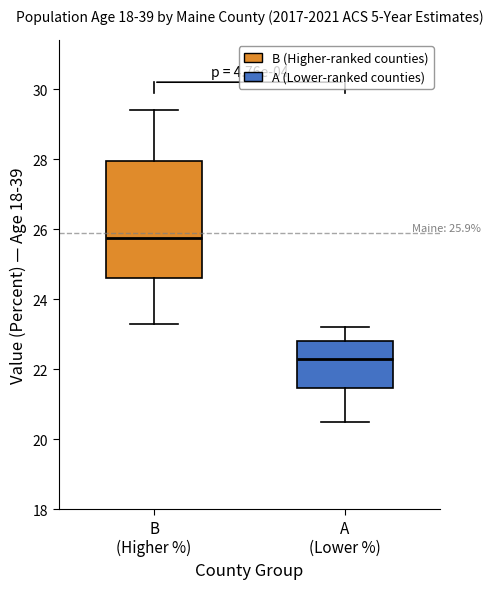

Which box is the tallest, from its lower edge to its upper edge?

B (Higher %)